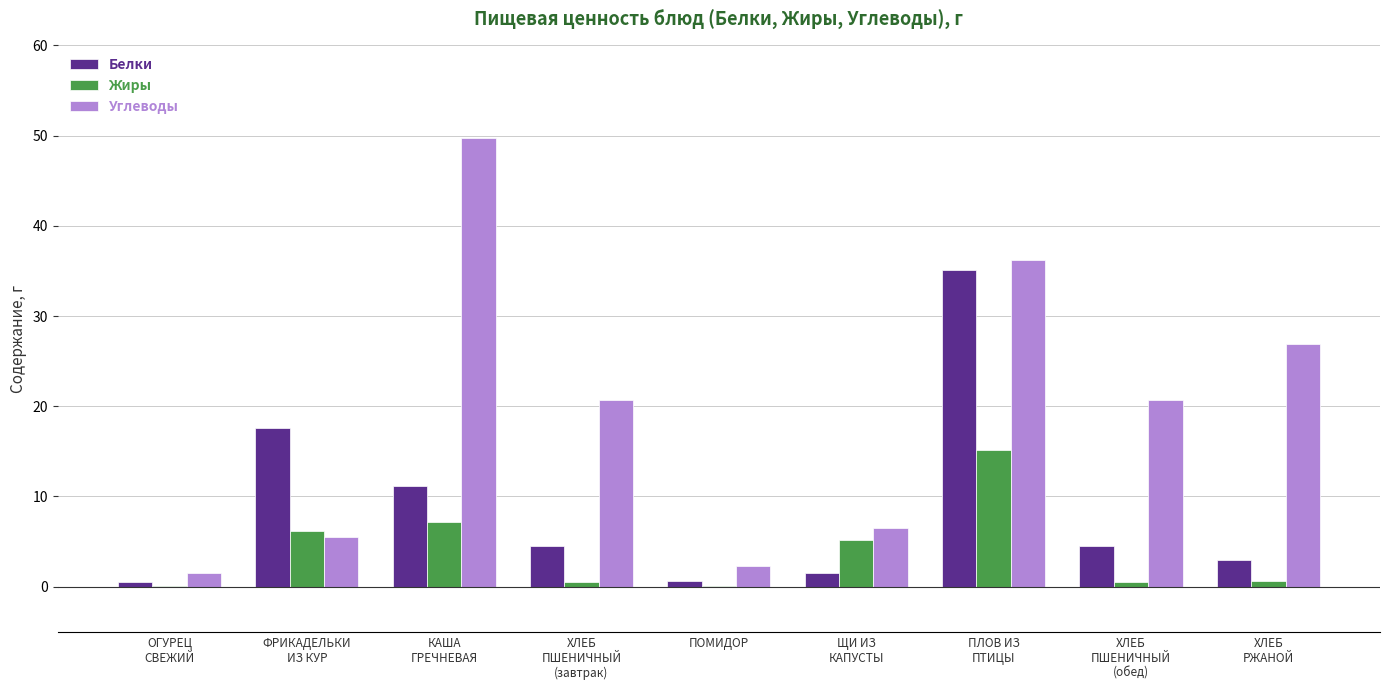

True or false: Белки has a value of 11.1 at КАША
ГРЕЧНЕВАЯ.

True